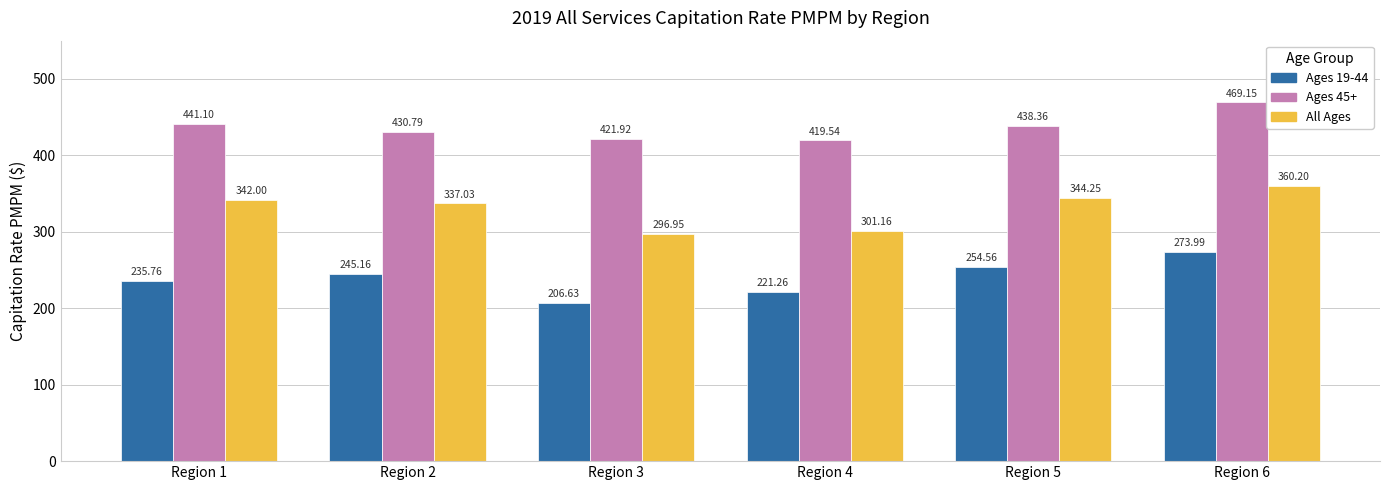

Are the bars horizontal?

No